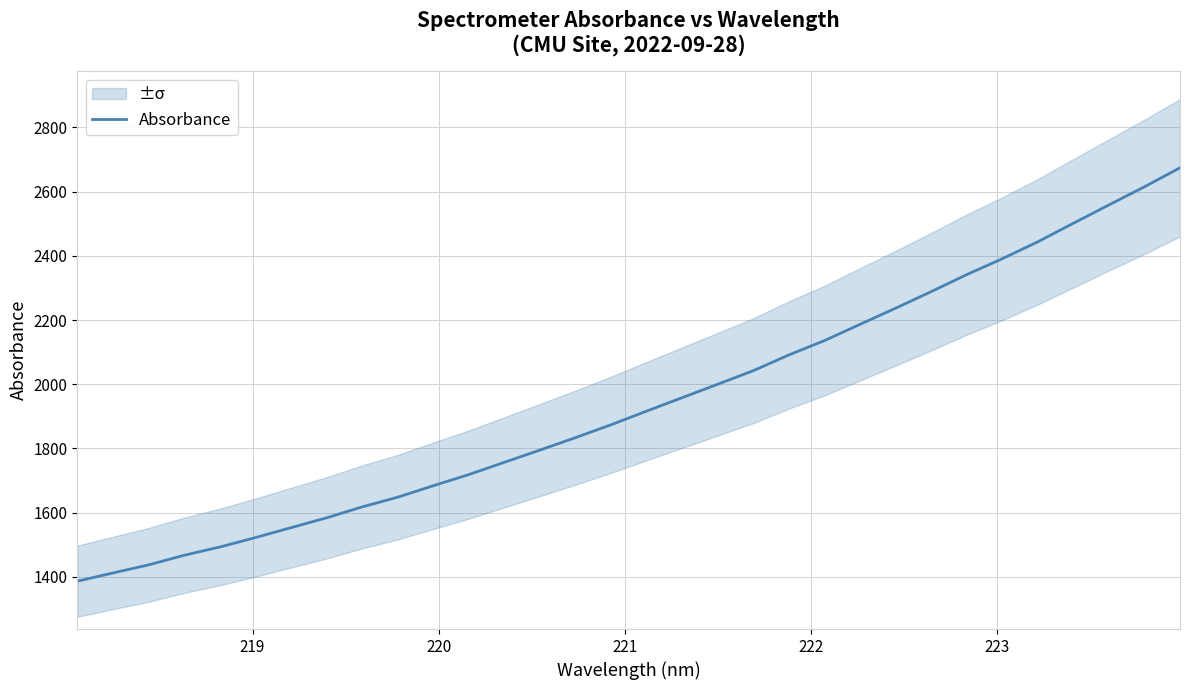

Count the number of categories in the chart.

32